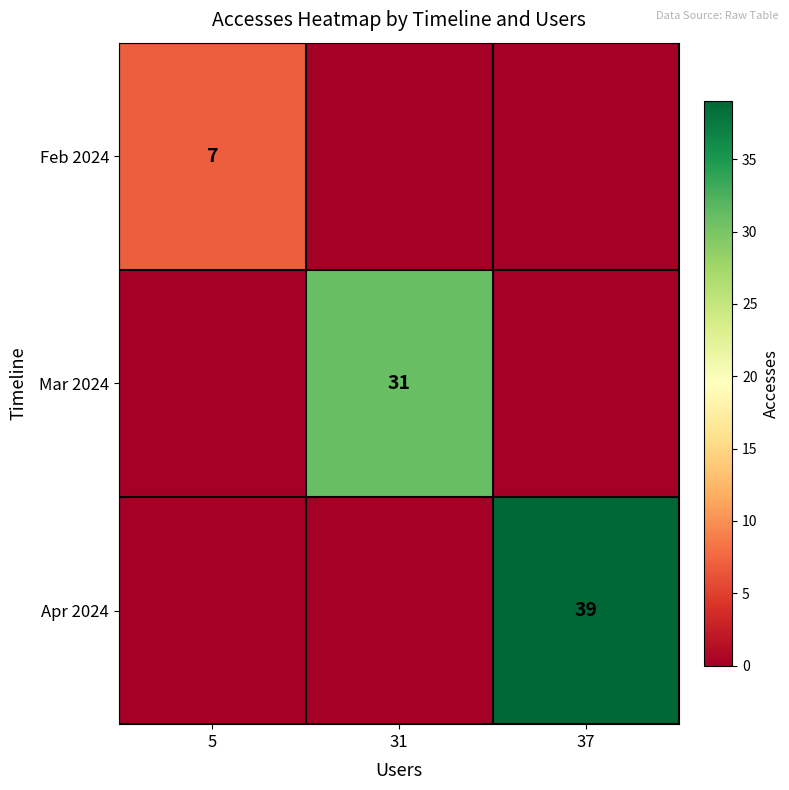

True or false: Mar 2024 has a value of 17 at 31.

False